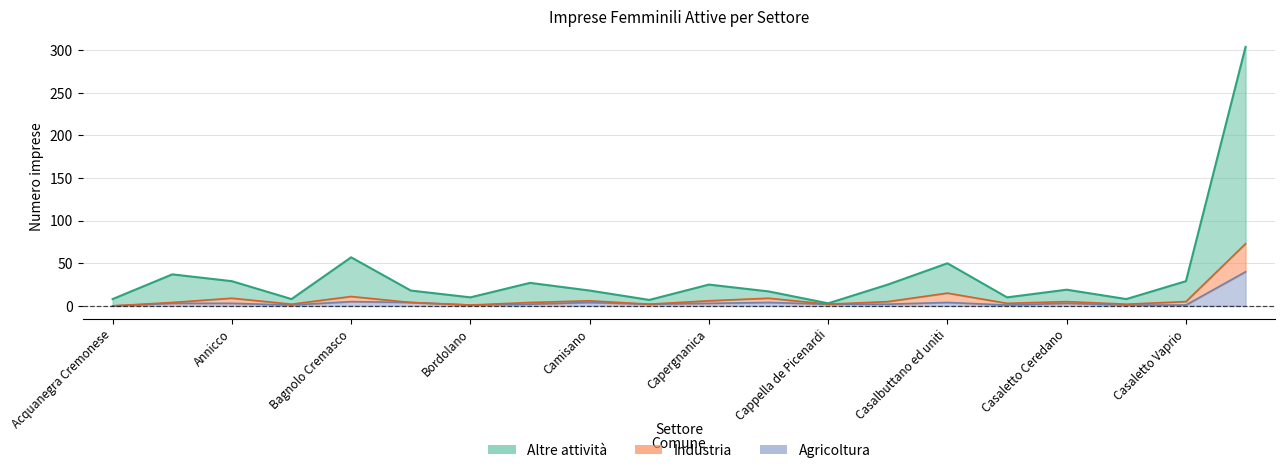

At Capralba, list the series in order from largest to smallest.

Altre attivita, Industria, Agricoltura